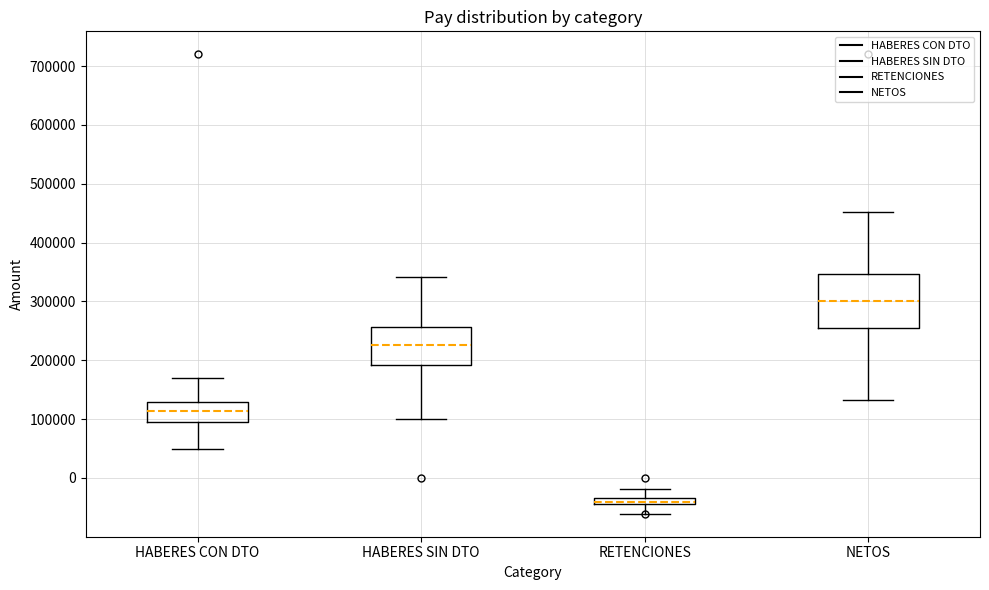

Comparing the boxes themselves (not the whiskers), which one is the tallest?

NETOS